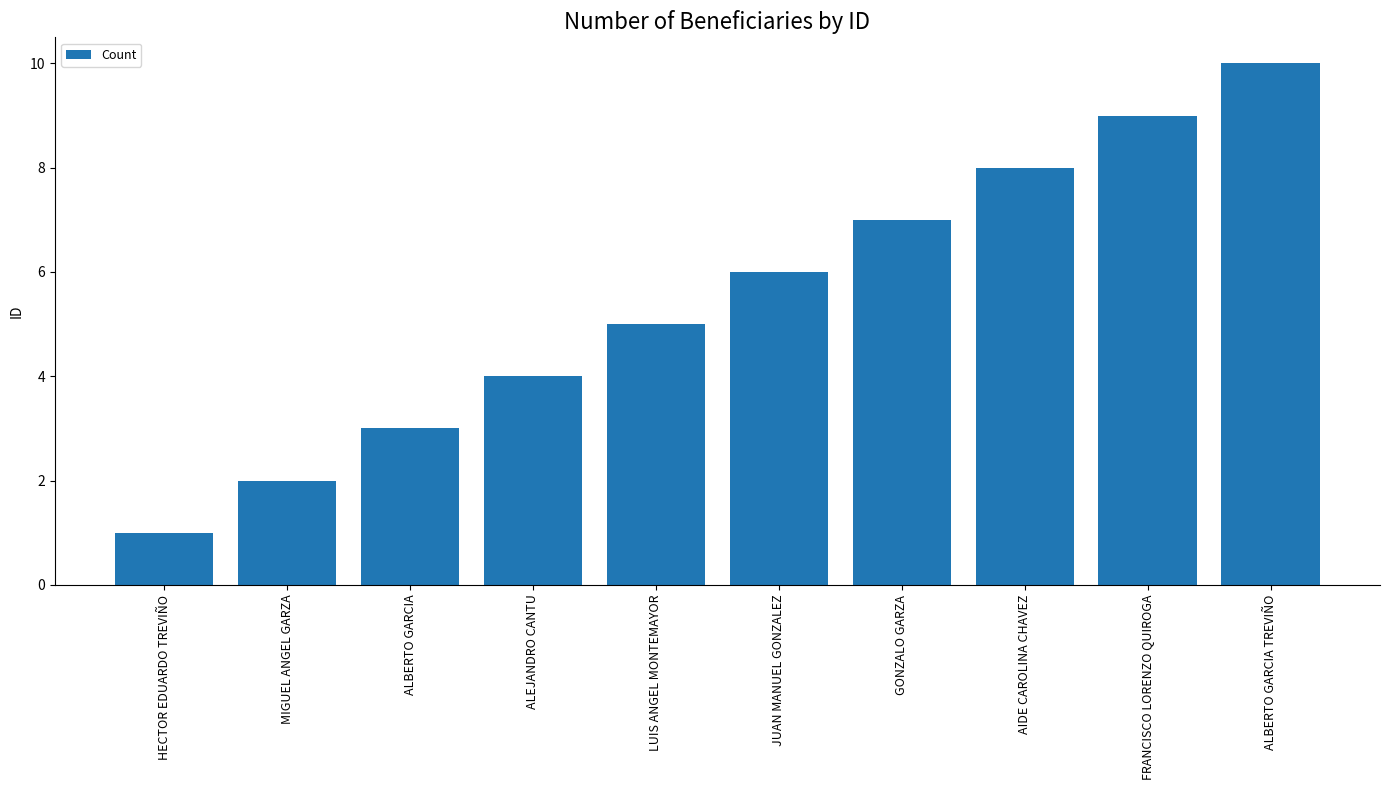

List the labels in order of value, smallest first.

HECTOR EDUARDO TREVIÑO, MIGUEL ANGEL GARZA, ALBERTO GARCIA, ALEJANDRO CANTU, LUIS ANGEL MONTEMAYOR, JUAN MANUEL GONZALEZ, GONZALO GARZA, AIDE CAROLINA CHAVEZ, FRANCISCO LORENZO QUIROGA, ALBERTO GARCIA TREVIÑO